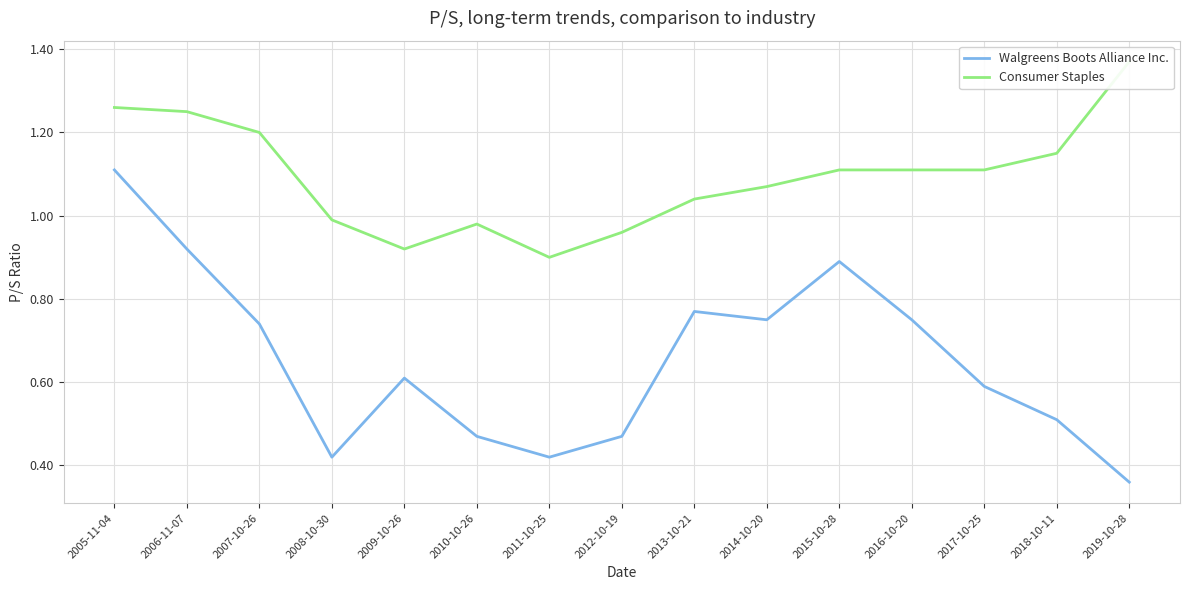

What is the label of the 11th point from the right?

2009-10-26